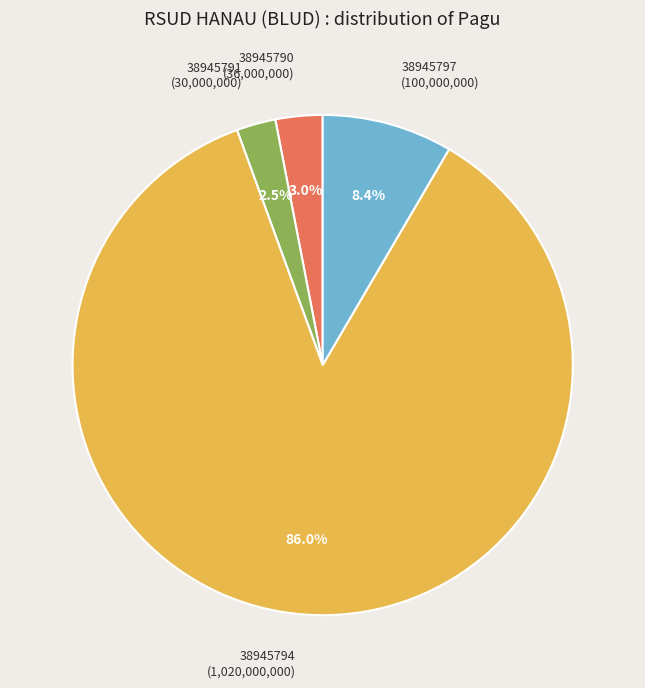

What is the ratio of the value at 38945791 to the value at 38945797?

0.3